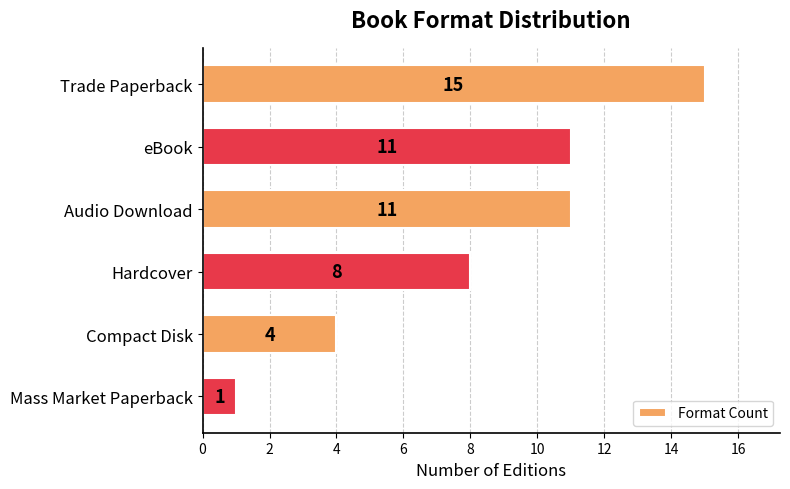

Approximately how many times larger is the value at Compact Disk compared to Mass Market Paperback?

4.0